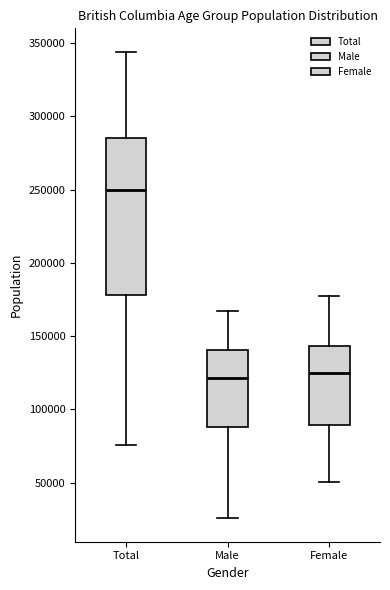

Reading left to right, read every box against the y-axis: the position of its median line, the range the box covers, and the ends of its whiskers. The values are not printed on the chart, so give them approximately, as read against the axis.

Total: median 250000, box 180000 to 285000, whiskers 75000 to 345000
Male: median 120000, box 90000 to 140000, whiskers 25000 to 165000
Female: median 125000, box 90000 to 145000, whiskers 50000 to 175000